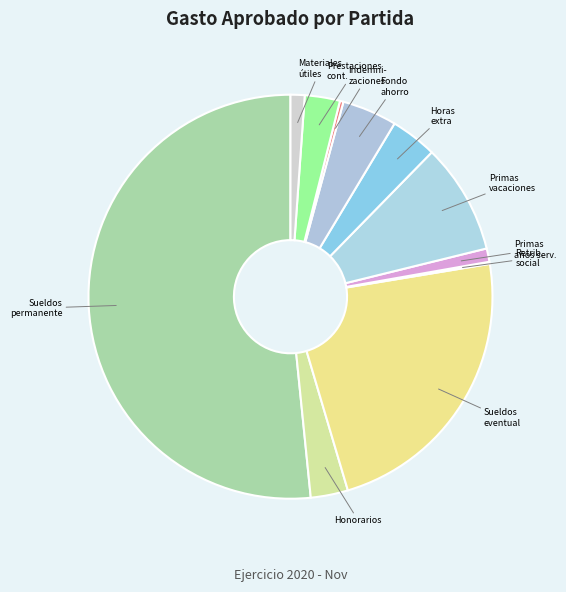

True or false: Sueldos eventual accounts for 23% of the total.

True